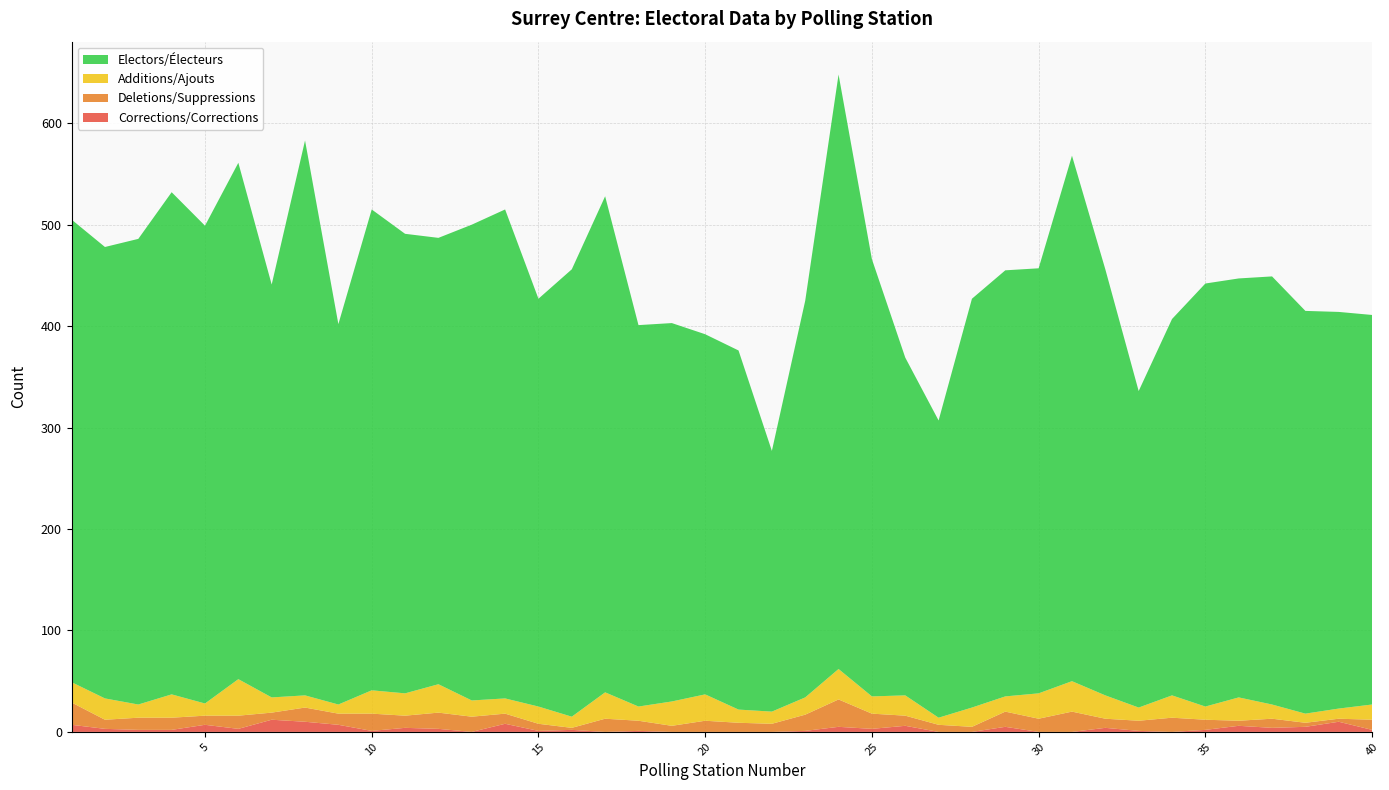

Reading right to left, list all the values displayed in this chart.

Electors/Électeurs: 40=384	39=391	38=397	37=422	36=413	35=417	34=371	33=312	32=420	31=518	30=419	29=420	28=403	27=293	26=333	25=431	24=586	23=391	22=257	21=354	20=355	19=373	18=376	17=489	16=441	15=402	14=482	13=469	12=440	11=453	10=474	9=375	8=547	7=407	6=509	5=471	4=495	3=459	2=445	1=456
Additions/Ajouts: 40=15	39=10	38=9	37=14	36=23	35=13	34=22	33=13	32=23	31=30	30=25	29=15	28=19	27=7	26=20	25=17	24=30	23=17	22=12	21=13	20=26	19=24	18=14	17=26	16=11	15=17	14=15	13=16	12=28	11=22	10=23	9=9	8=12	7=15	6=36	5=12	4=23	3=13	2=21	1=20
Deletions/Suppressions: 40=10	39=3	38=4	37=9	36=5	35=10	34=14	33=10	32=9	31=20	30=13	29=15	28=5	27=7	26=10	25=15	24=27	23=16	22=8	21=9	20=11	19=6	18=10	17=13	16=2	15=7	14=10	13=15	12=16	11=12	10=17	9=11	8=14	7=7	6=13	5=9	4=12	3=12	2=9	1=22
Corrections/Corrections: 40=2	39=10	38=5	37=4	36=6	35=2	34=0	33=1	32=4	31=0	30=0	29=5	28=0	27=0	26=6	25=3	24=5	23=1	22=0	21=0	20=0	19=0	18=1	17=0	16=2	15=1	14=8	13=0	12=3	11=4	10=1	9=7	8=10	7=12	6=3	5=7	4=2	3=2	2=3	1=7